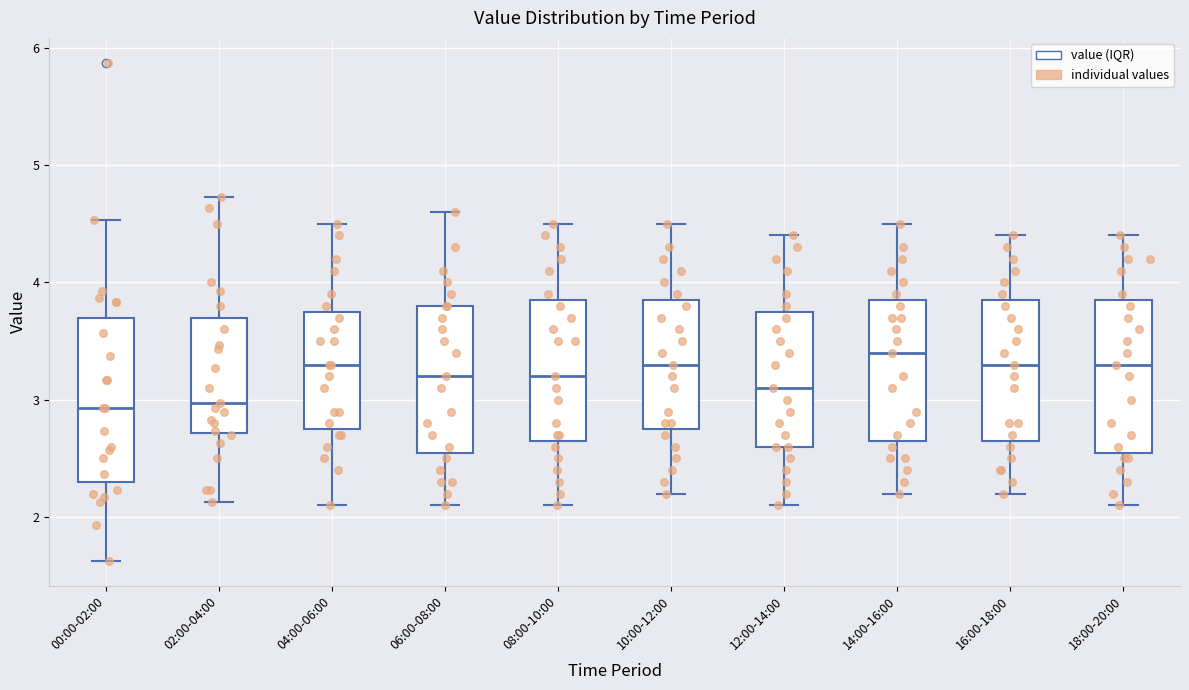

Comparing the boxes themselves (not the whiskers), which one is the tallest?

00:00-02:00